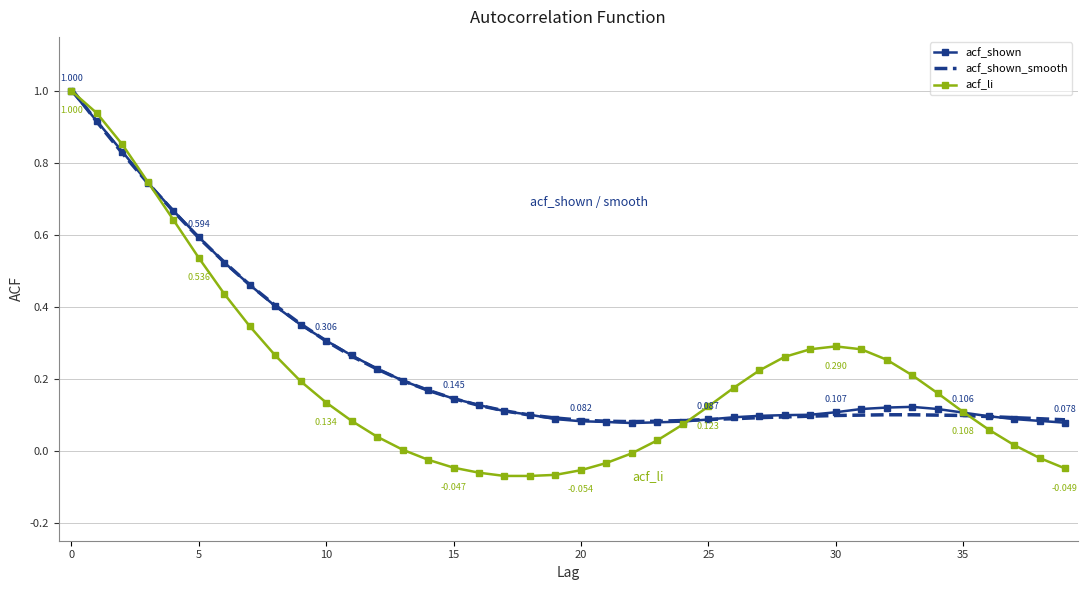

What are all the series names shown in the legend?

acf_shown, acf_shown_smooth, acf_li